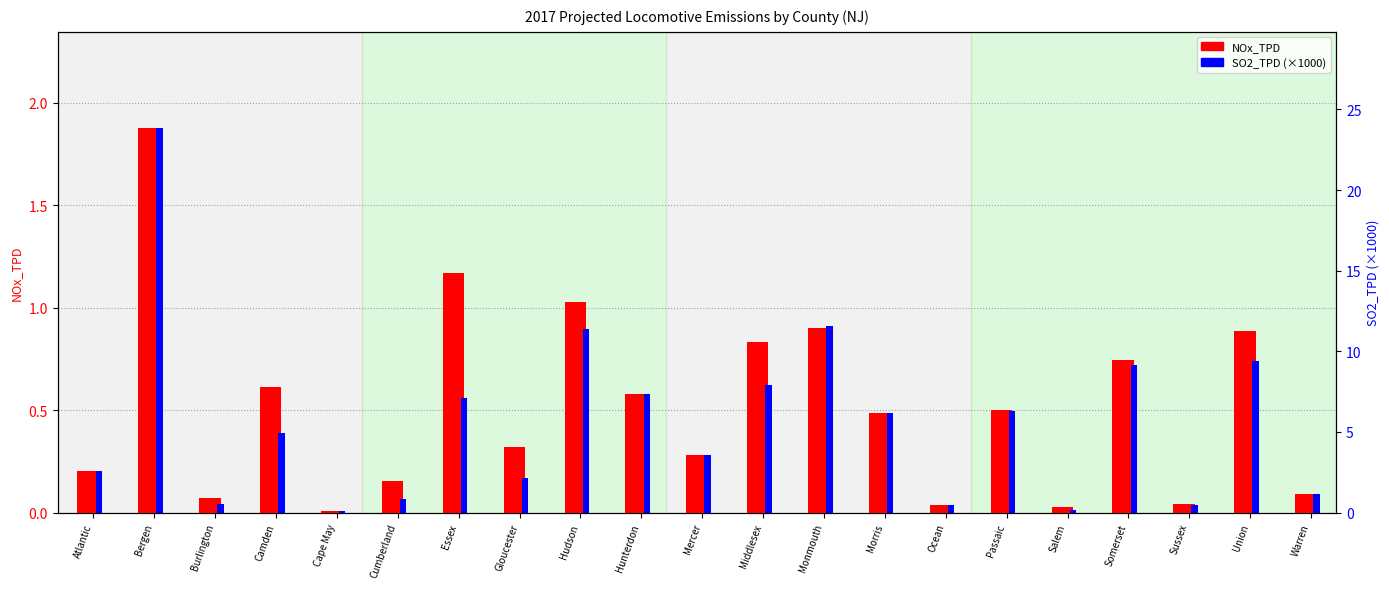

What is the spread (max minus min) of values at Atlantic?

2.4